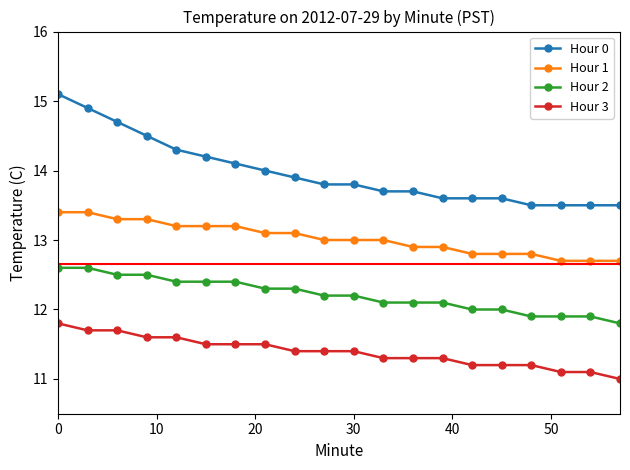

How many lines are shown in the chart?

4